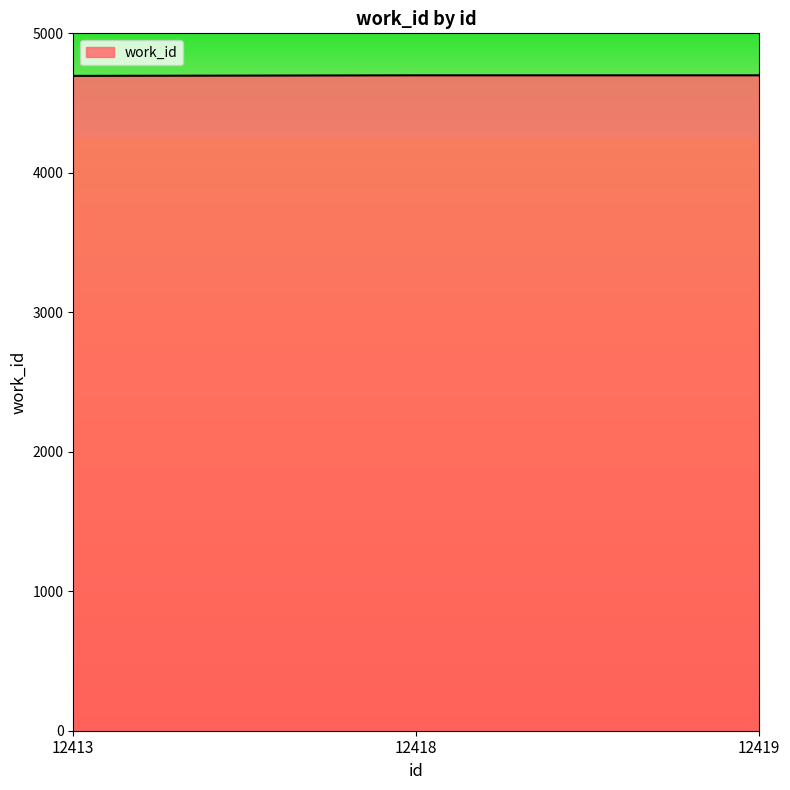

Count the number of data series in this chart.

1